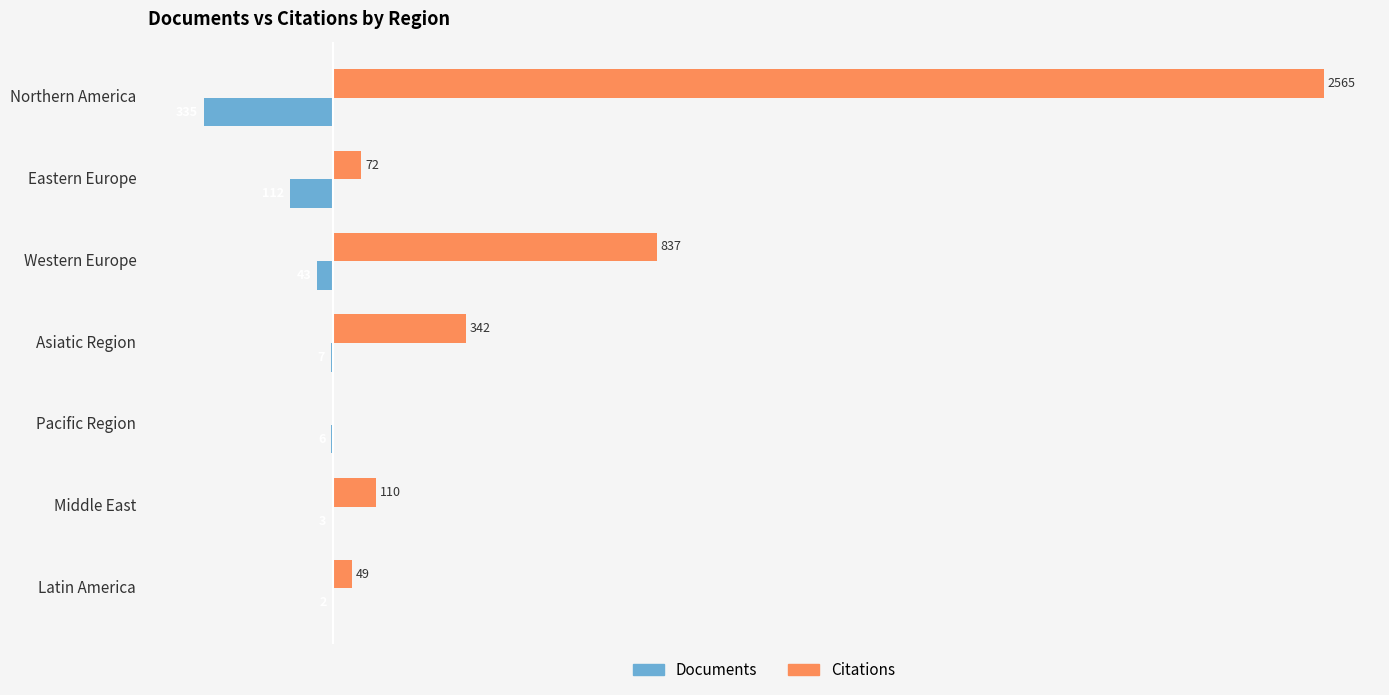

What are all the series names shown in the legend?

Documents, Citations